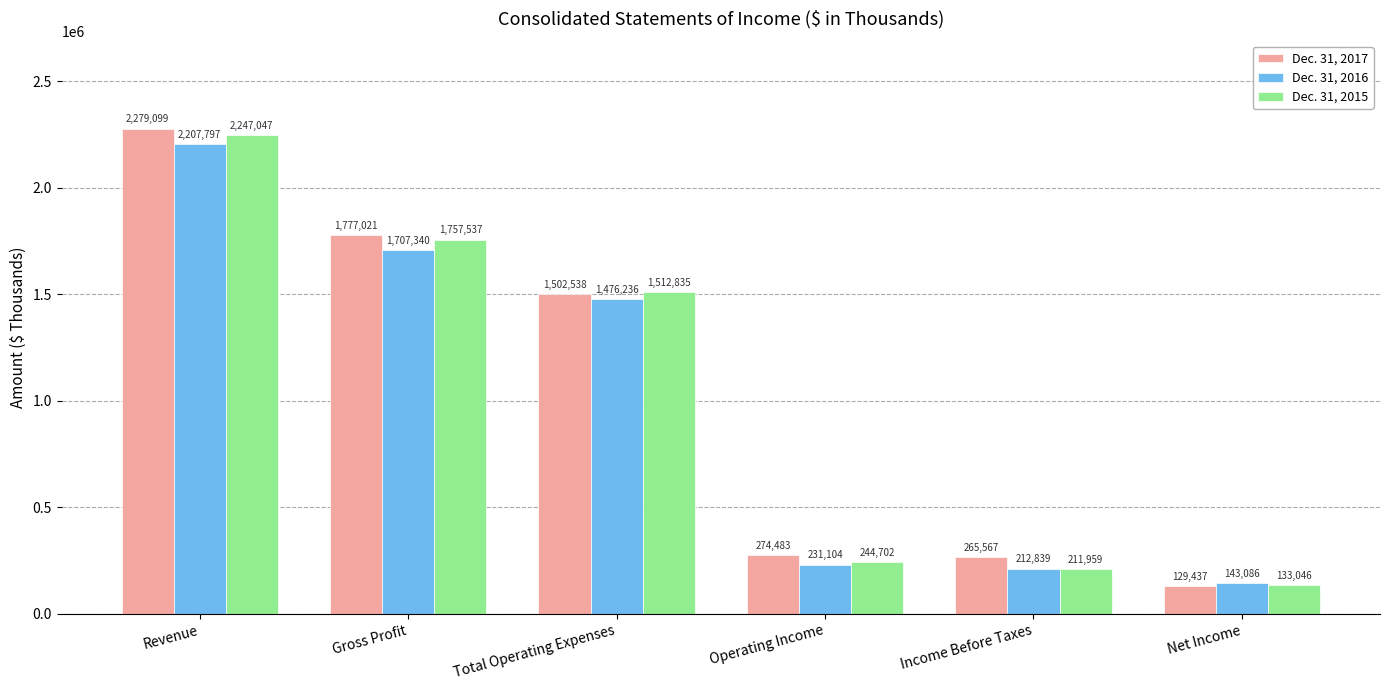

What position from the left is Income Before Taxes?

5